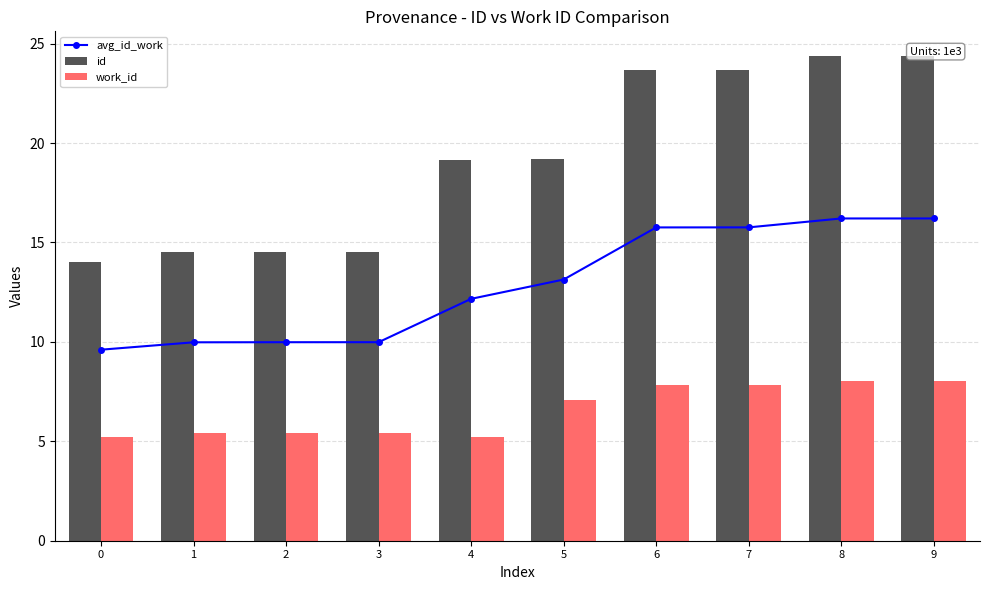

What is the difference between the maximum and second lowest values in the avg_id_work series?

6.2